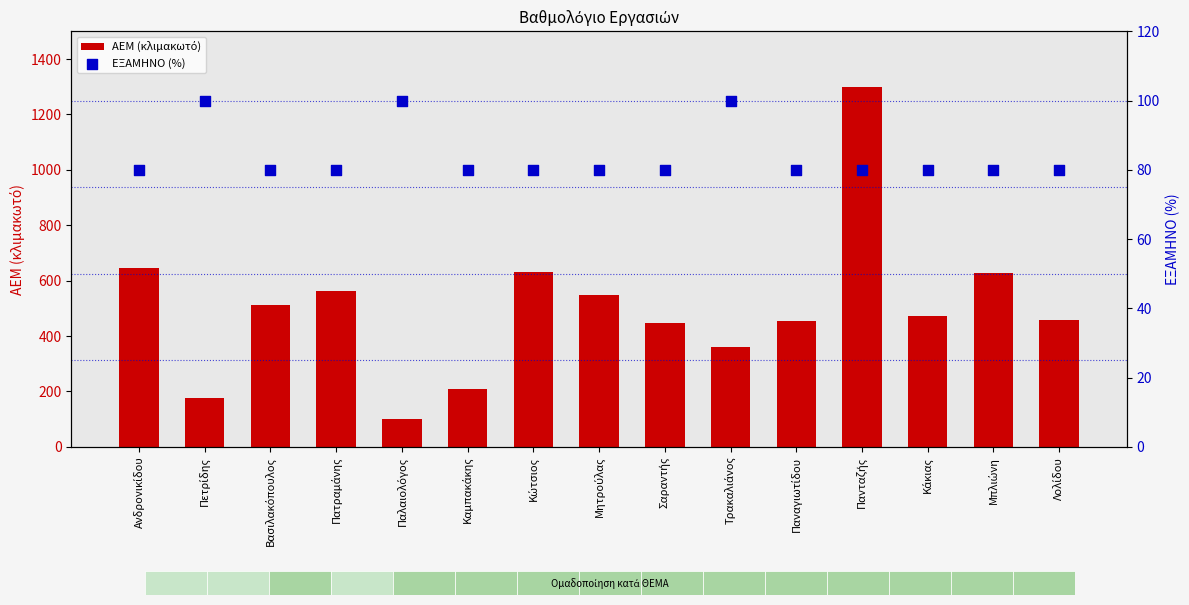

At which category is the sum across all series the highest?

Πανταζής